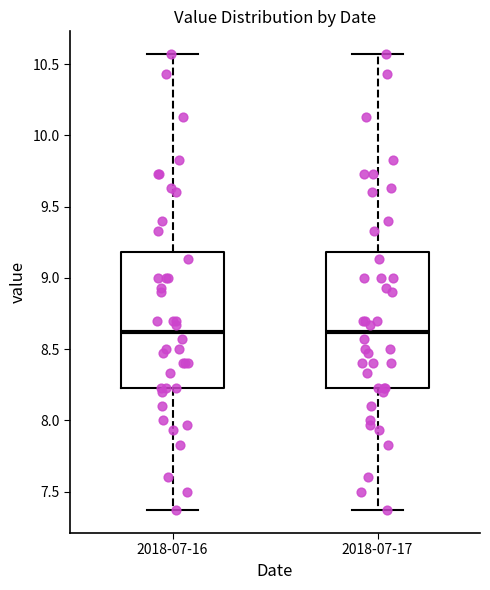

Reading left to right, transcribe this box plot: for each box, give where its median line is, the range the box spans, and where its two whiskers end, as read against the y-axis. The values are not printed on the chart, so give them approximately, as read against the axis.

2018-07-16: median 8.60, box 8.25 to 9.20, whiskers 7.35 to 10.55
2018-07-17: median 8.60, box 8.25 to 9.20, whiskers 7.35 to 10.55